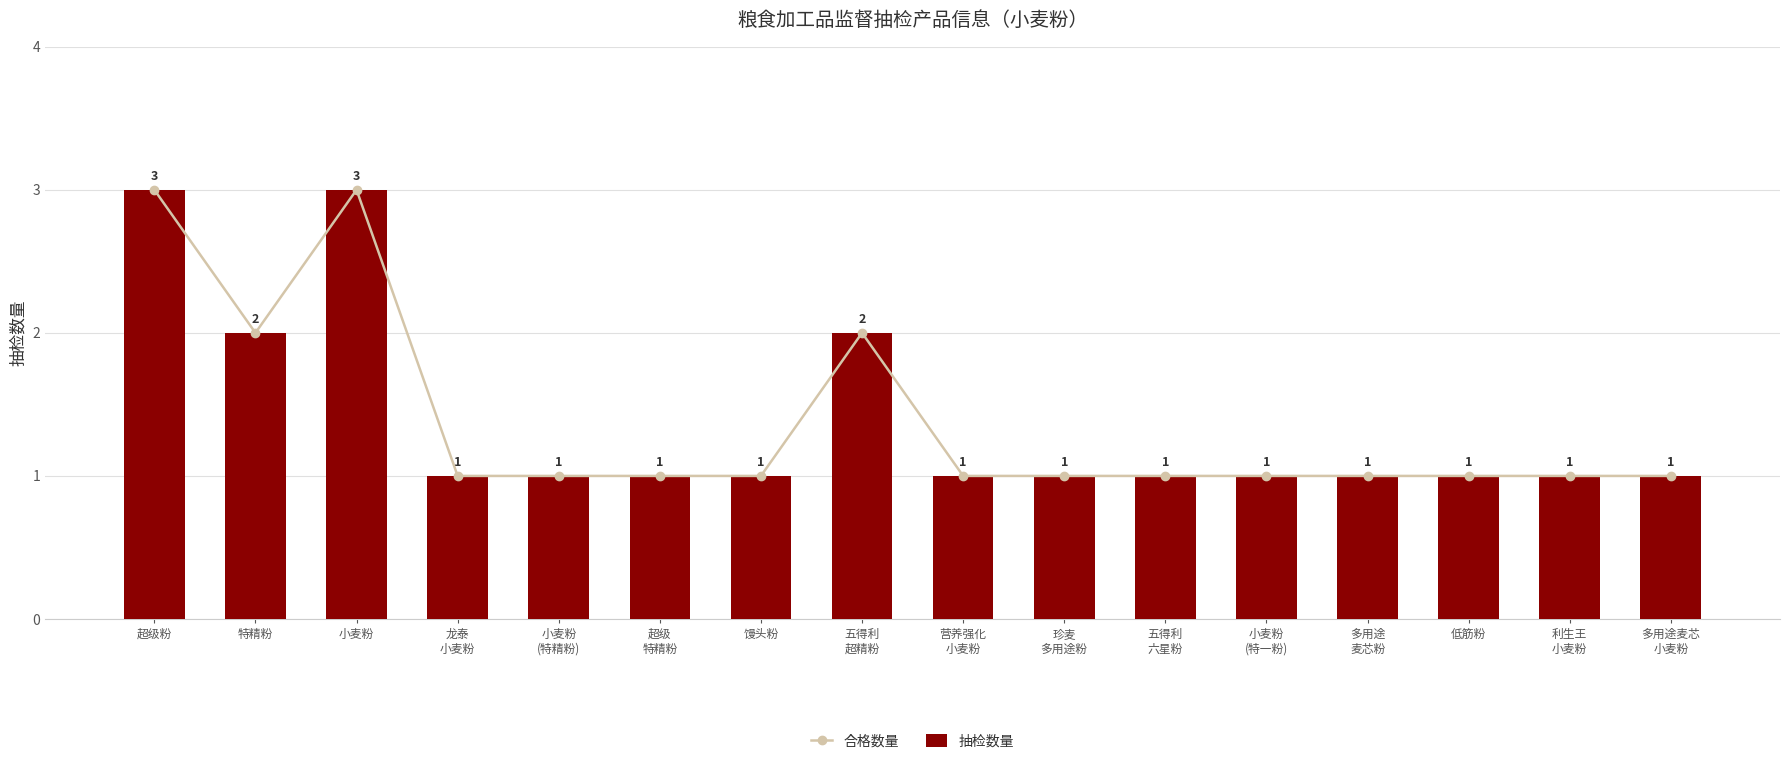

What is the difference between the second highest and minimum values in the 合格数量 series?

2